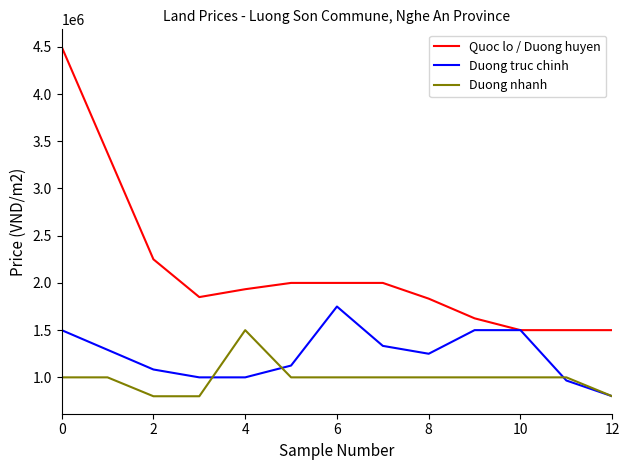

What is the greatest value displayed?

4500000.0